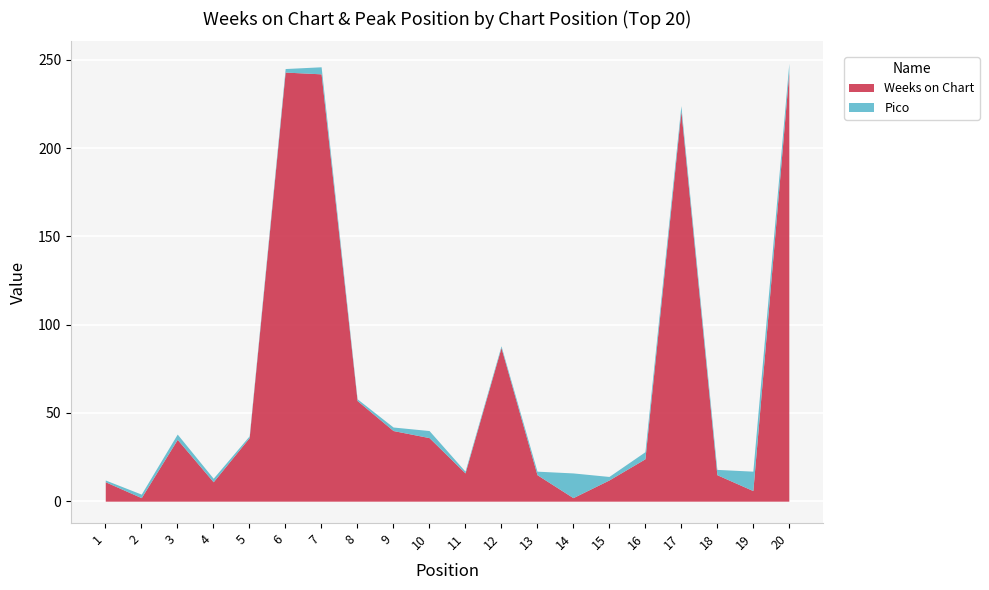

What is the sum of the Weeks on Chart values at 4 and 10?

47